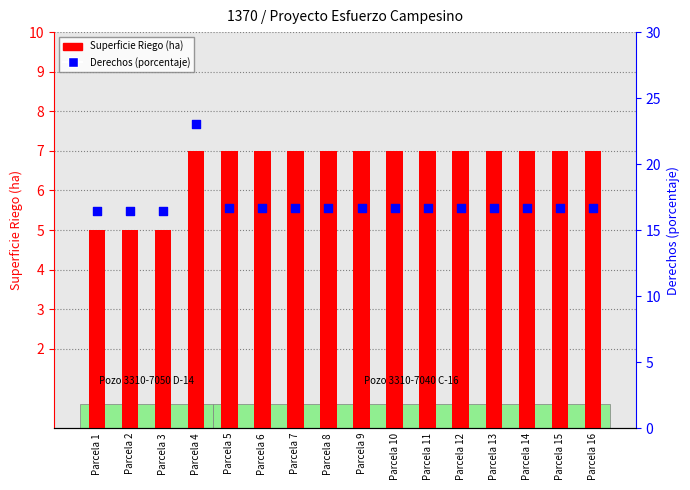

Which series has the largest total across all categories?

Derechos